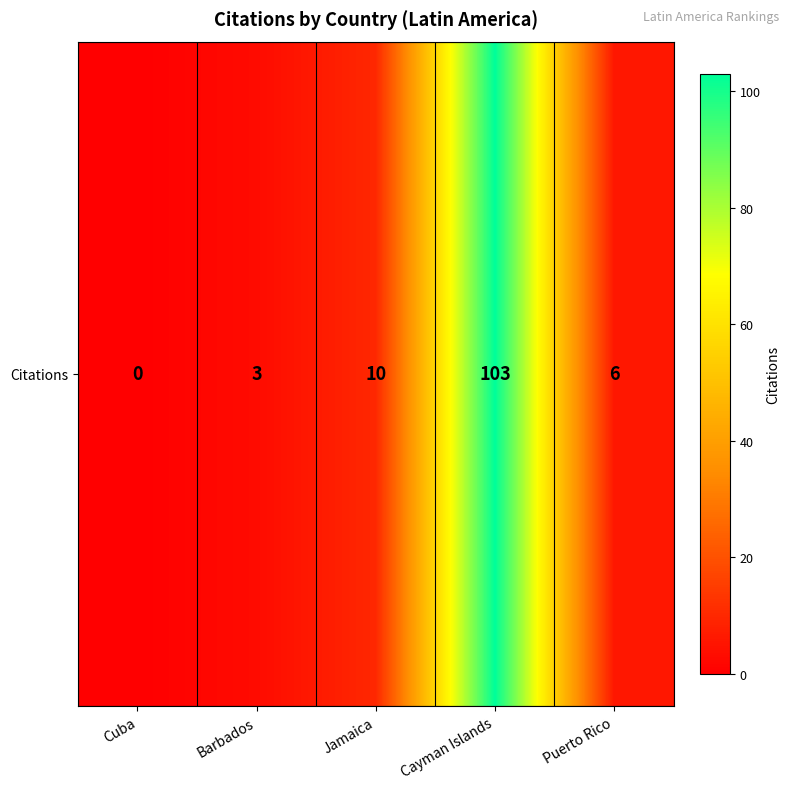

How many positive values are there?

4